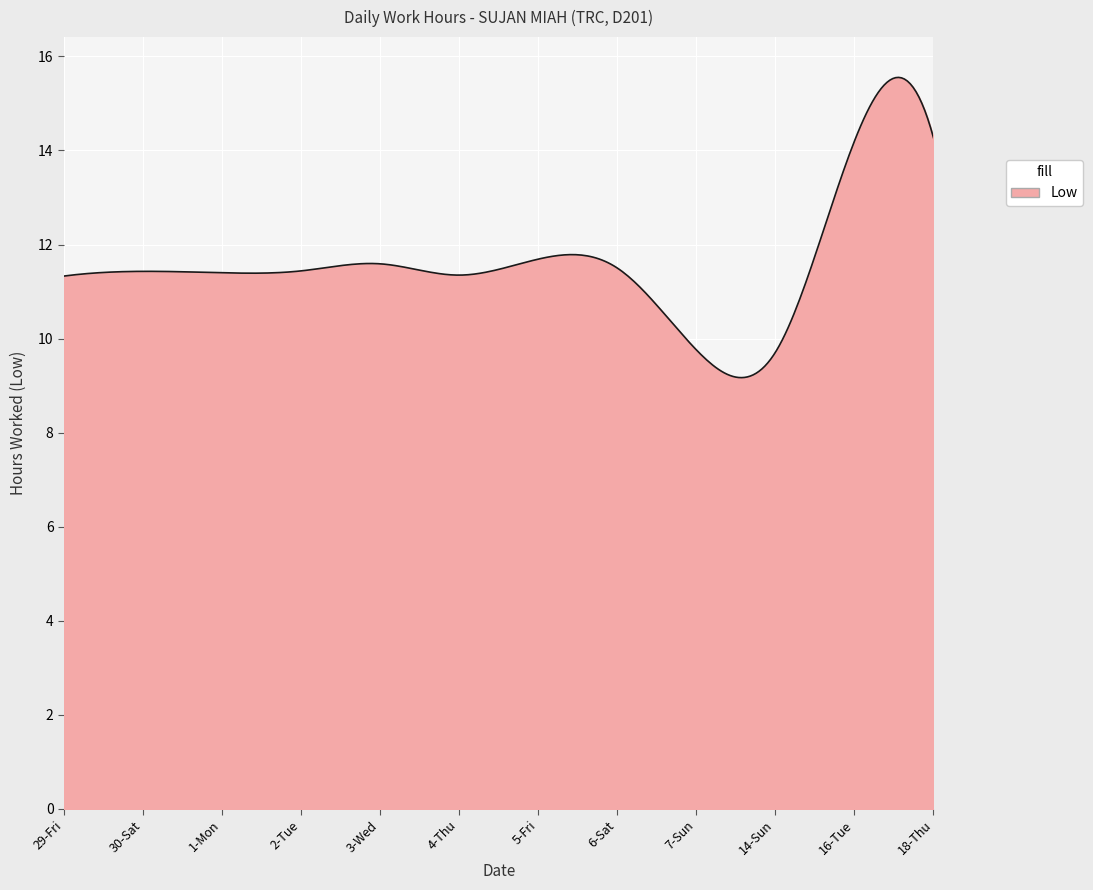

How many lines are shown in the chart?

1